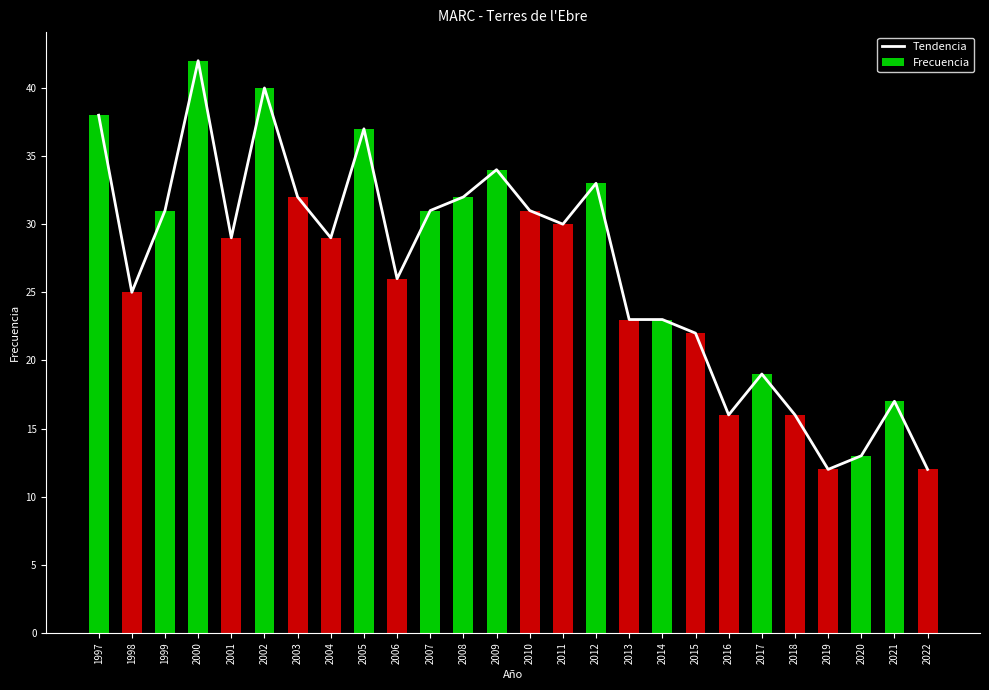

Approximately how many times larger is the value at 2000 compared to 2001?

1.4